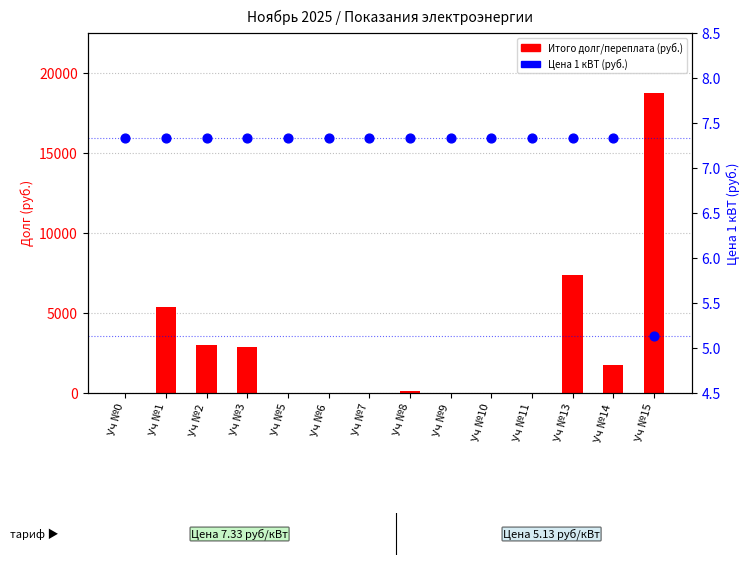

What is the total value across all series at Уч №11?

7.3